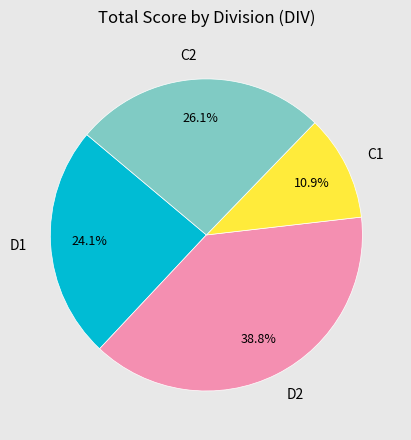

What is the ratio of the value at D2 to the value at C2?

1.5